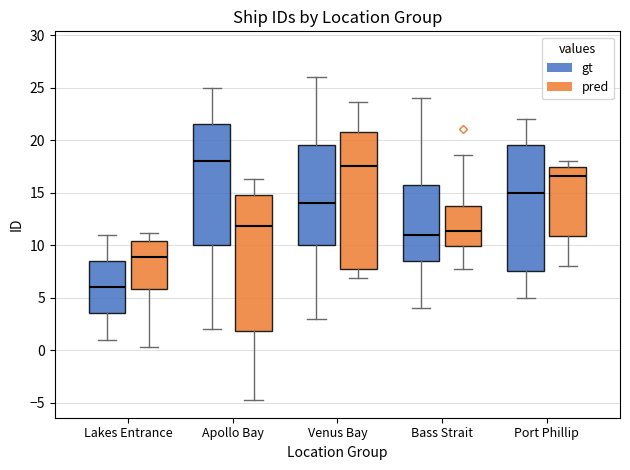

Reading left to right, transcribe this box plot: for each box, give where its median line is, the range the box spans, and where its two whiskers end, as read against the y-axis. The values are not printed on the chart, so give them approximately, as read against the axis.

Lakes Entrance (gt): median 6.0, box 3.5 to 8.5, whiskers 1.0 to 11.0
Lakes Entrance (pred): median 9.0, box 6.0 to 10.5, whiskers 0.5 to 11.0
Apollo Bay (gt): median 18.0, box 10.0 to 21.5, whiskers 2.0 to 25.0
Apollo Bay (pred): median 12.0, box 2.0 to 15.0, whiskers -5.0 to 16.5
Venus Bay (gt): median 14.0, box 10.0 to 19.5, whiskers 3.0 to 26.0
Venus Bay (pred): median 17.5, box 7.5 to 21.0, whiskers 7.0 to 23.5
Bass Strait (gt): median 11.0, box 8.5 to 16.0, whiskers 4.0 to 24.0
Bass Strait (pred): median 11.5, box 10.0 to 14.0, whiskers 8.0 to 18.5
Port Phillip (gt): median 15.0, box 7.5 to 19.5, whiskers 5.0 to 22.0
Port Phillip (pred): median 16.5, box 11.0 to 17.5, whiskers 8.0 to 18.0